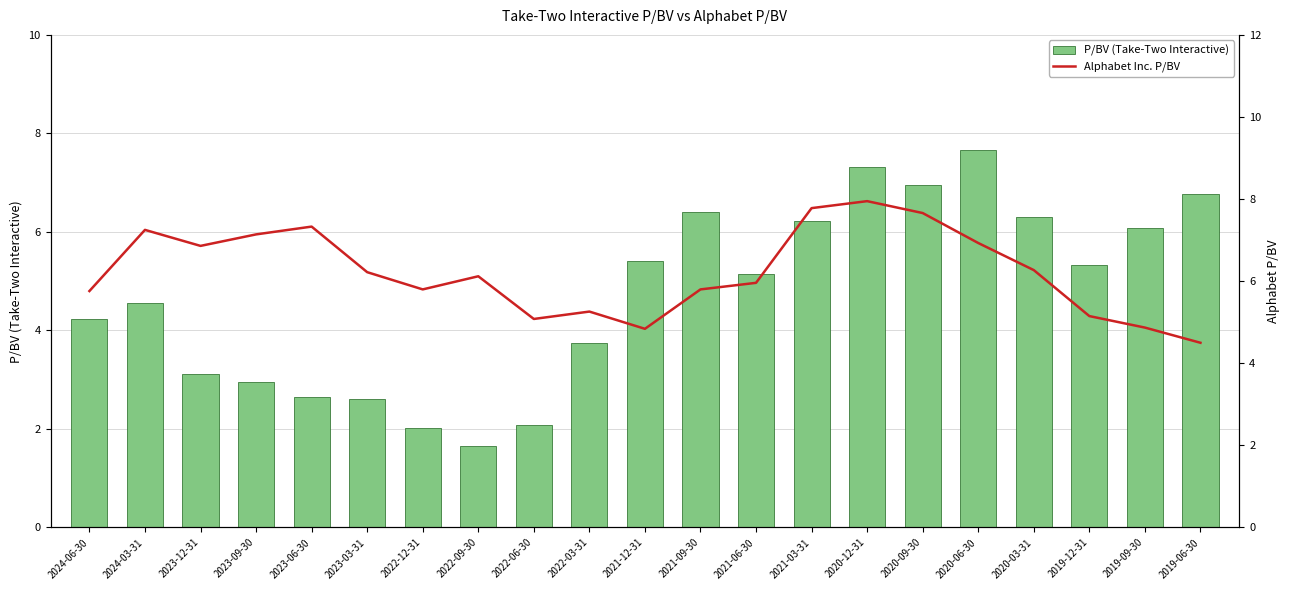

What is the difference between the P/BV (Take-Two Interactive) values at 2020-03-31 and 2019-06-30?

0.5